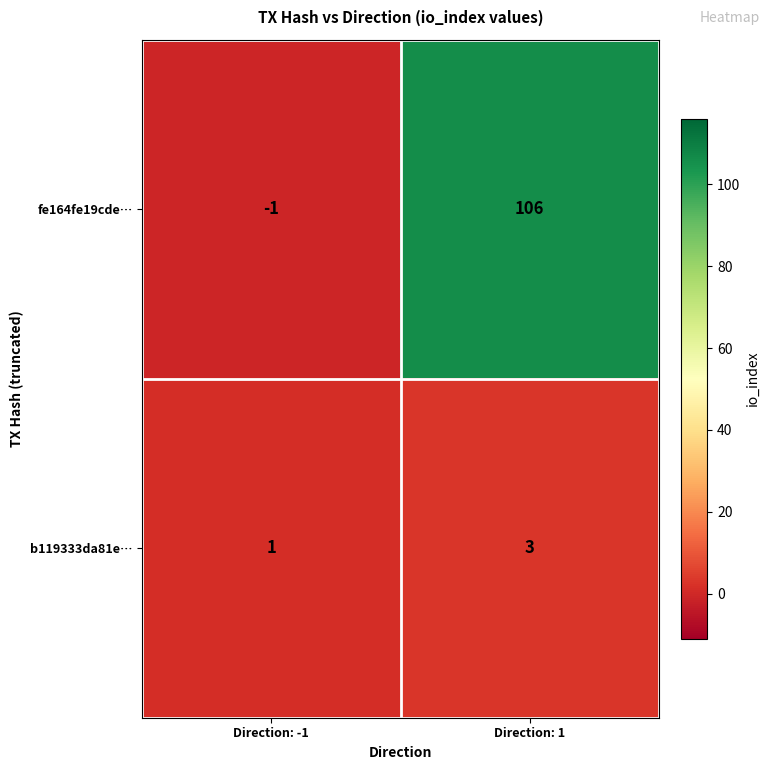

How many data points in fe164fe19cde… are less than 106?

1